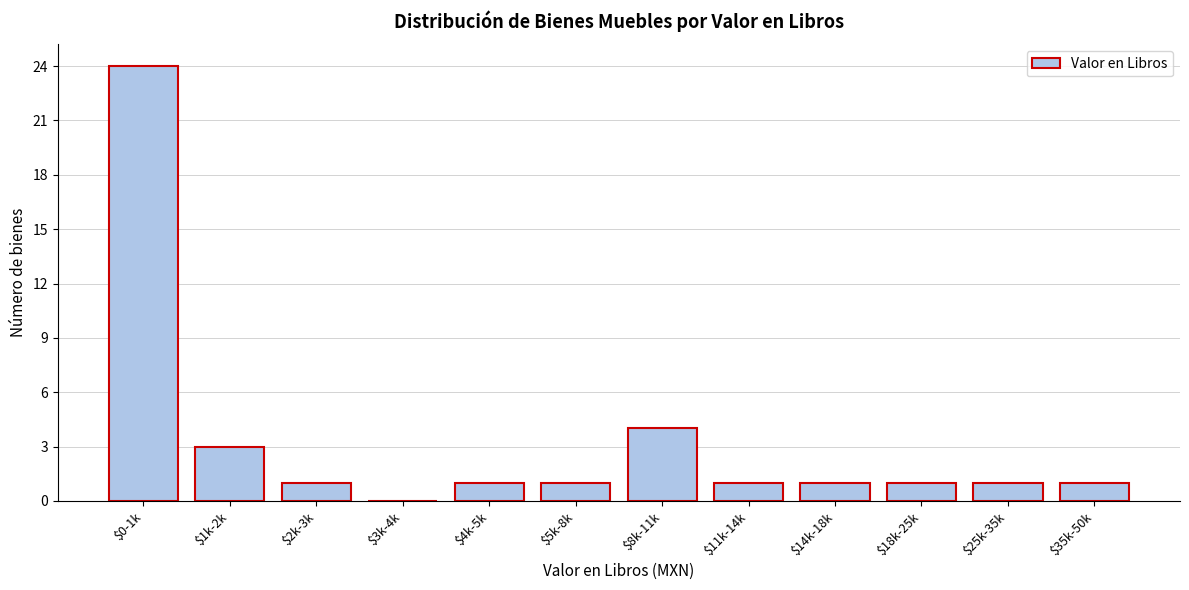

The chart shows a value of 4 at $8k-11k. True or false?

True